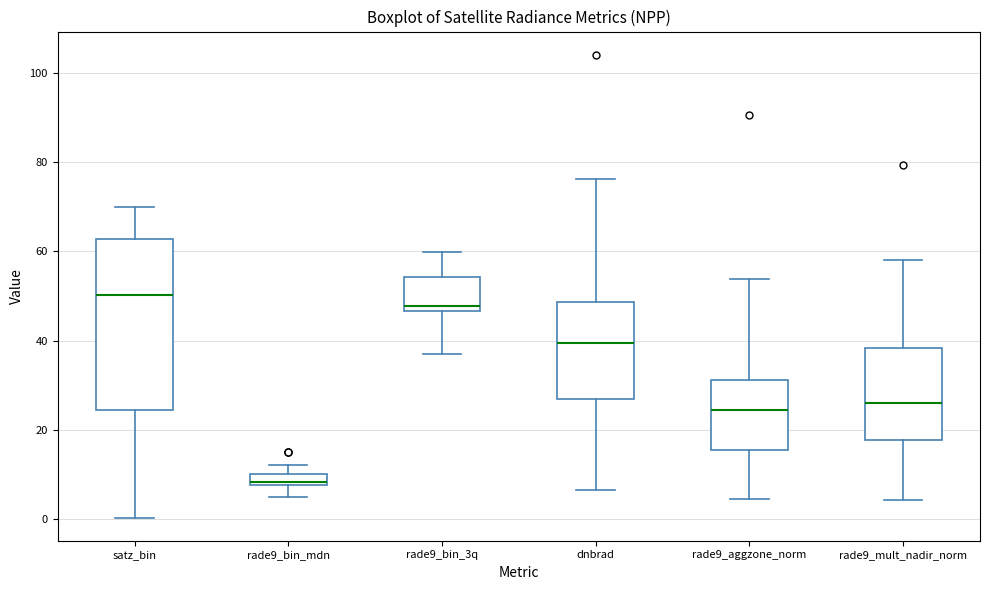

Which box is the tallest, from its lower edge to its upper edge?

satz_bin